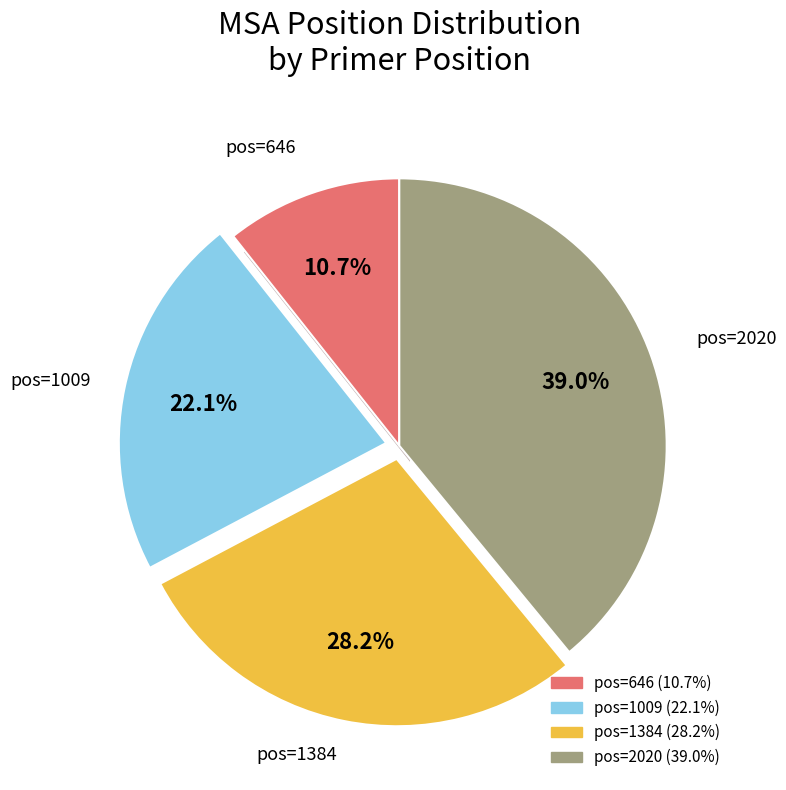

Rank the categories by value from lowest to highest.

646, 1009, 1384, 2020